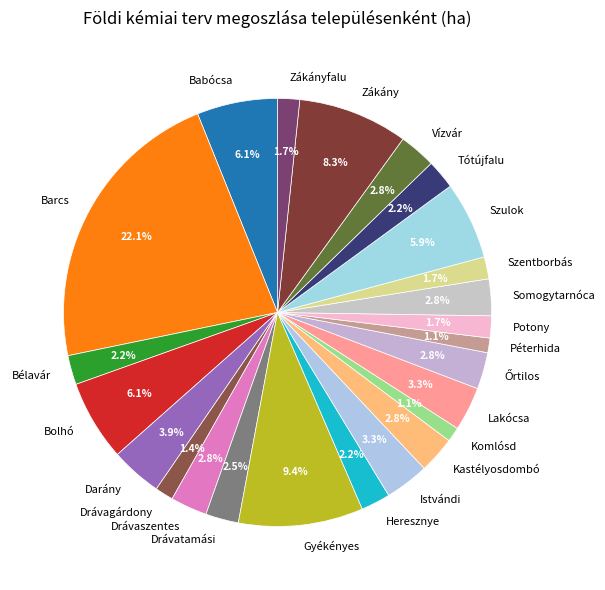

True or false: Szentborbás accounts for 2% of the total.

True